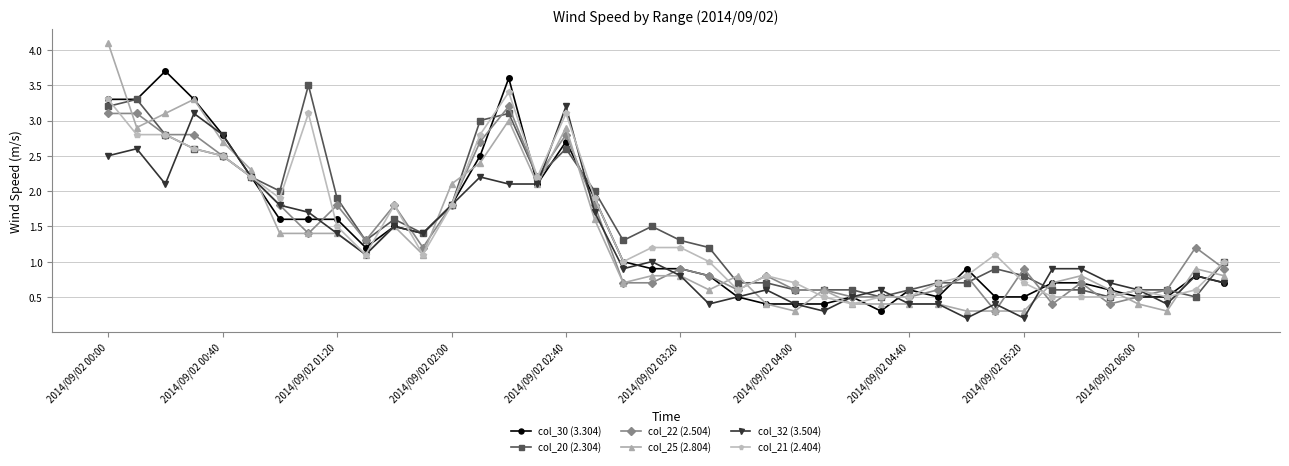

Which series has the widest spread of values?

col_25 (2.804)